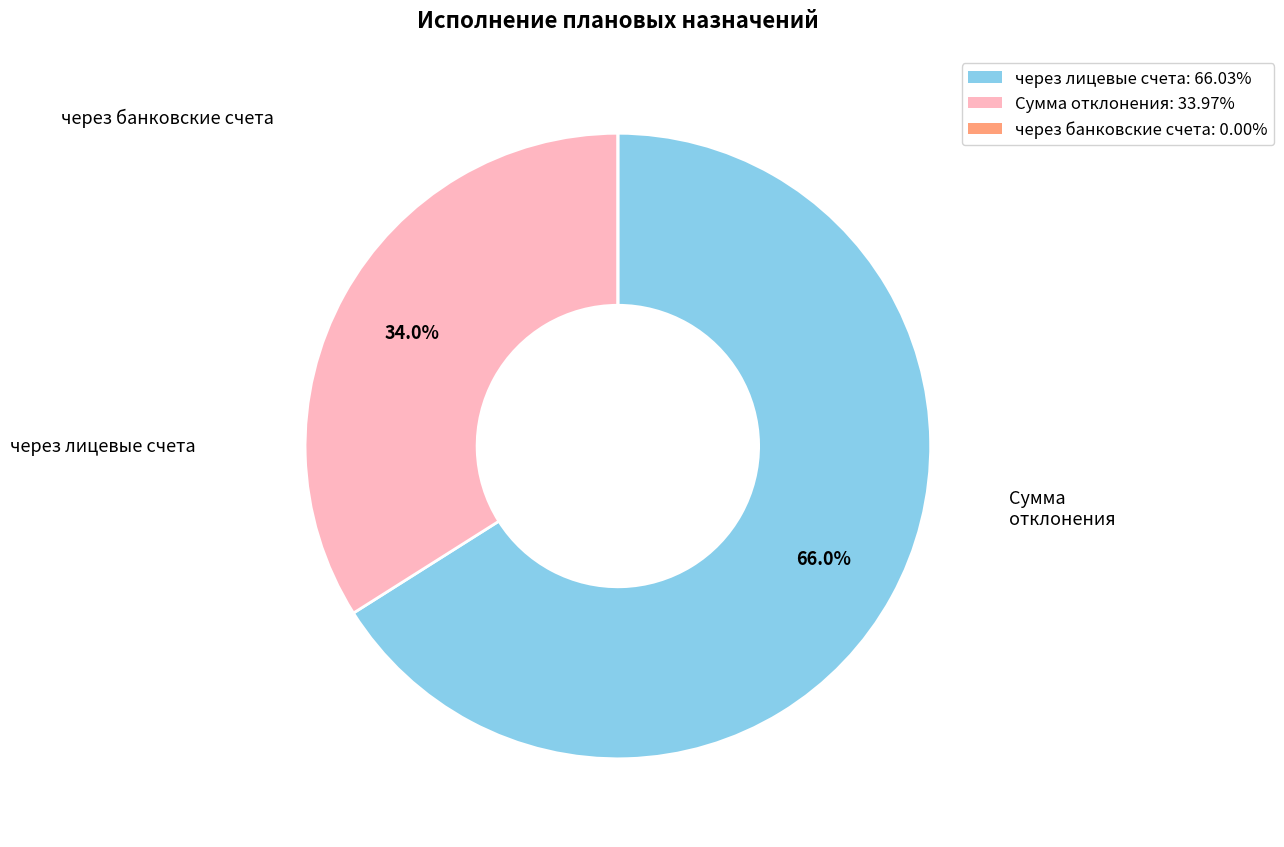

Does через лицевые счета account for over 50% of the chart?

Yes